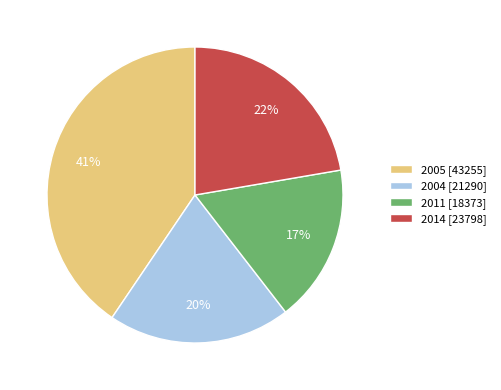

Which category has the biggest portion of the pie?

2005 [43255]